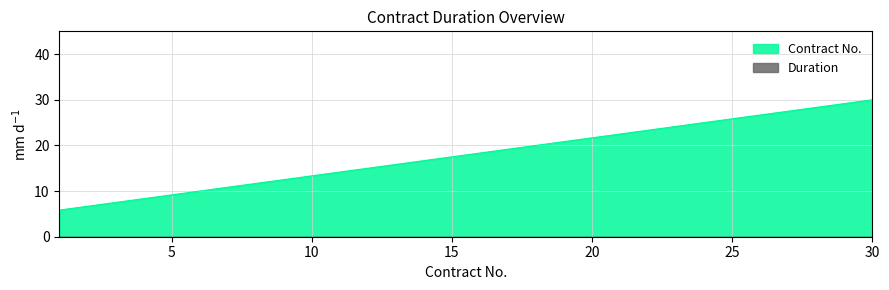

At which label is the value closest to 17?

14